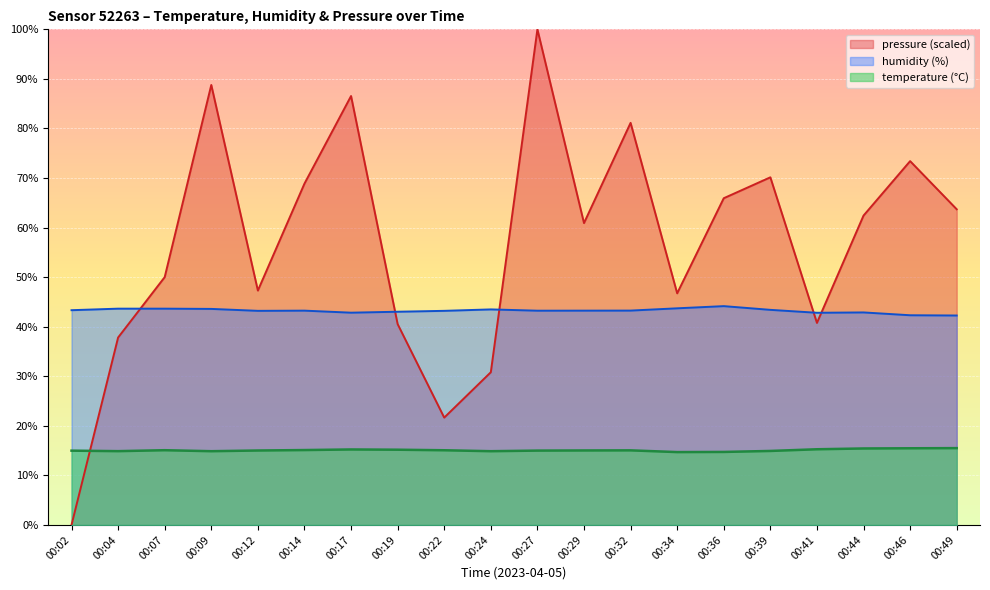

At which label is temperature closest to 15?

00:27